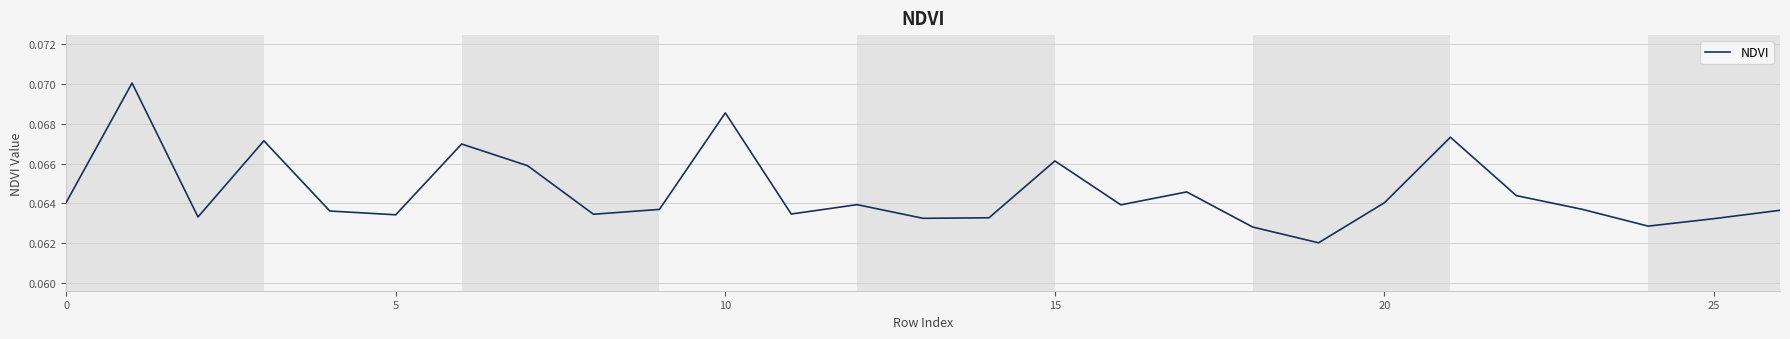

Reading left to right, list all the values displayed in this chart.

0.1	0.1	0.1	0.1	0.1	0.1	0.1	0.1	0.1	0.1	0.1	0.1	0.1	0.1	0.1	0.1	0.1	0.1	0.1	0.1	0.1	0.1	0.1	0.1	0.1	0.1	0.1